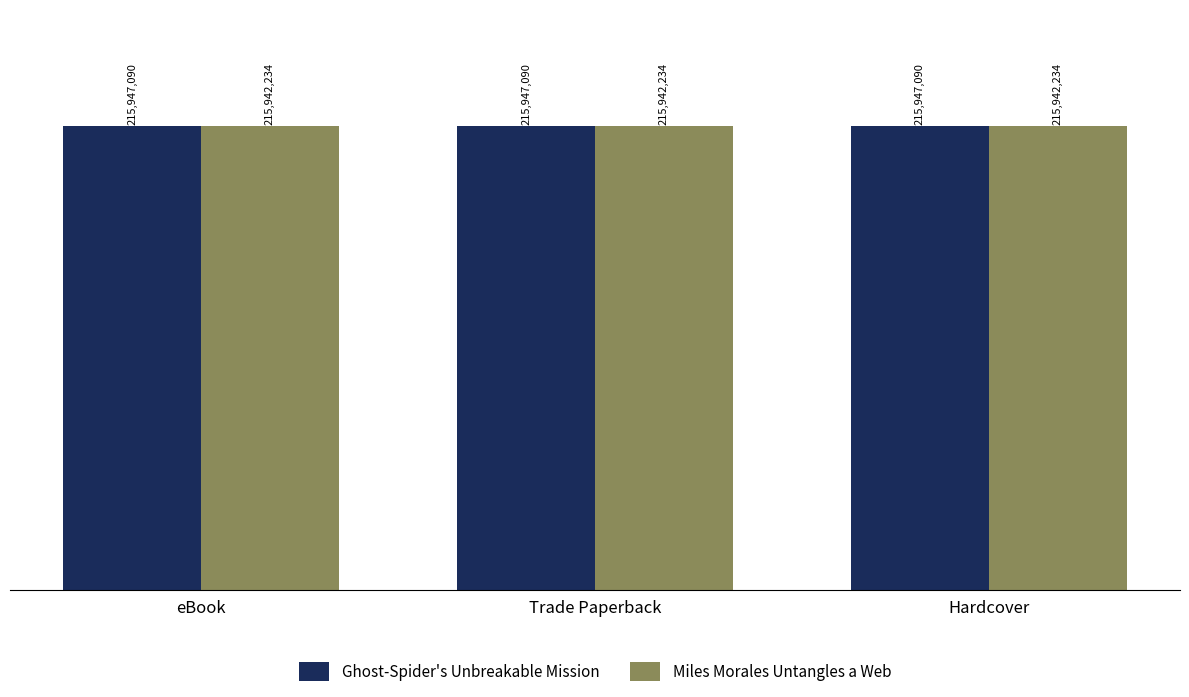

Is the value of Ghost-Spider's Unbreakable Mission at eBook greater than the value of Miles Morales Untangles a Web at Trade Paperback?

Yes